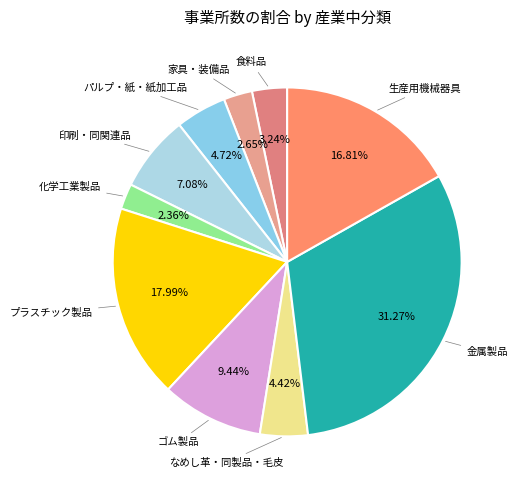

What is the smallest slice in the pie chart?

化学工業製品